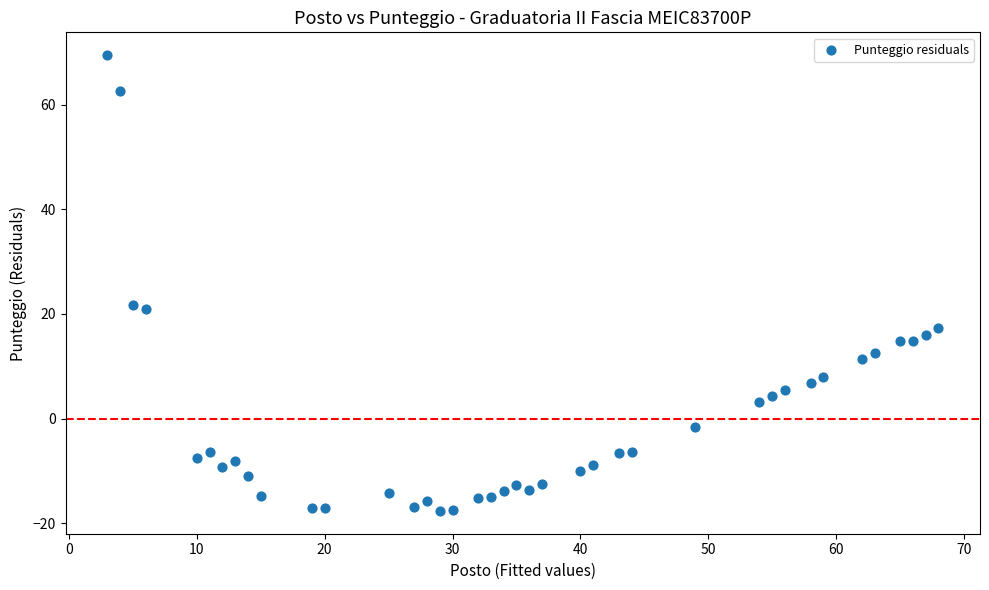

What is the range of X values (max minus min)?

65.0